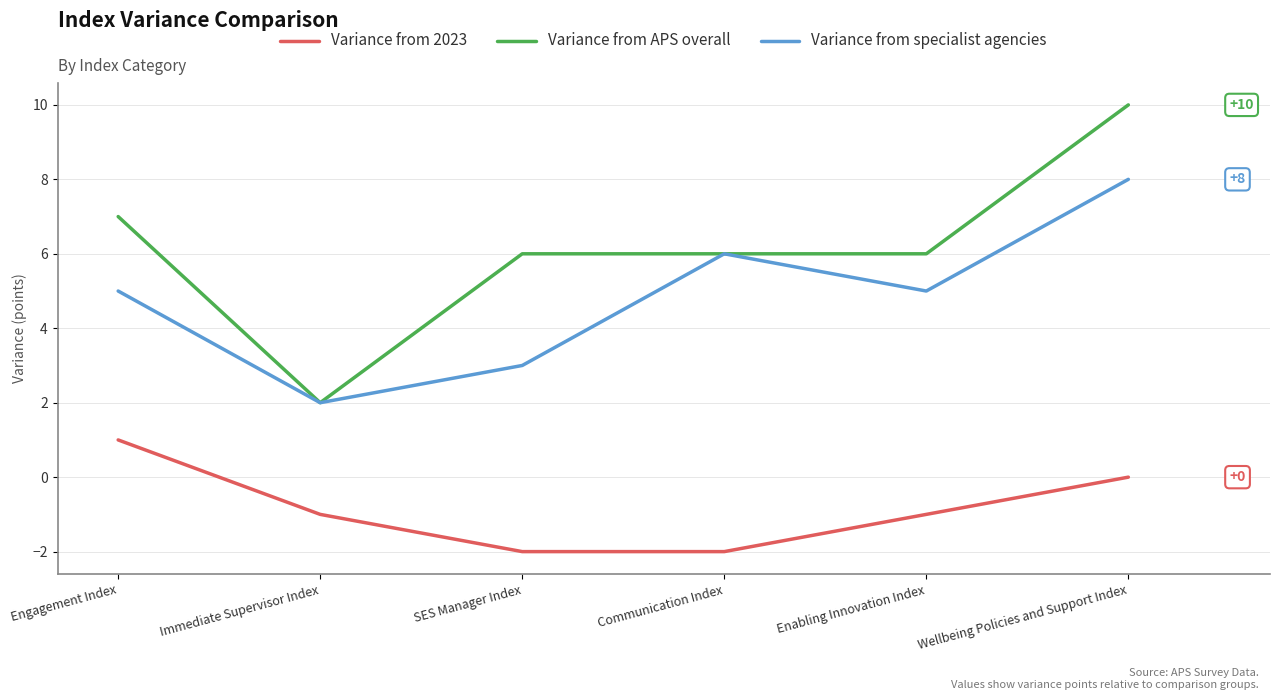

Where is the first local minimum for Variance from specialist agencies?

Immediate Supervisor Index